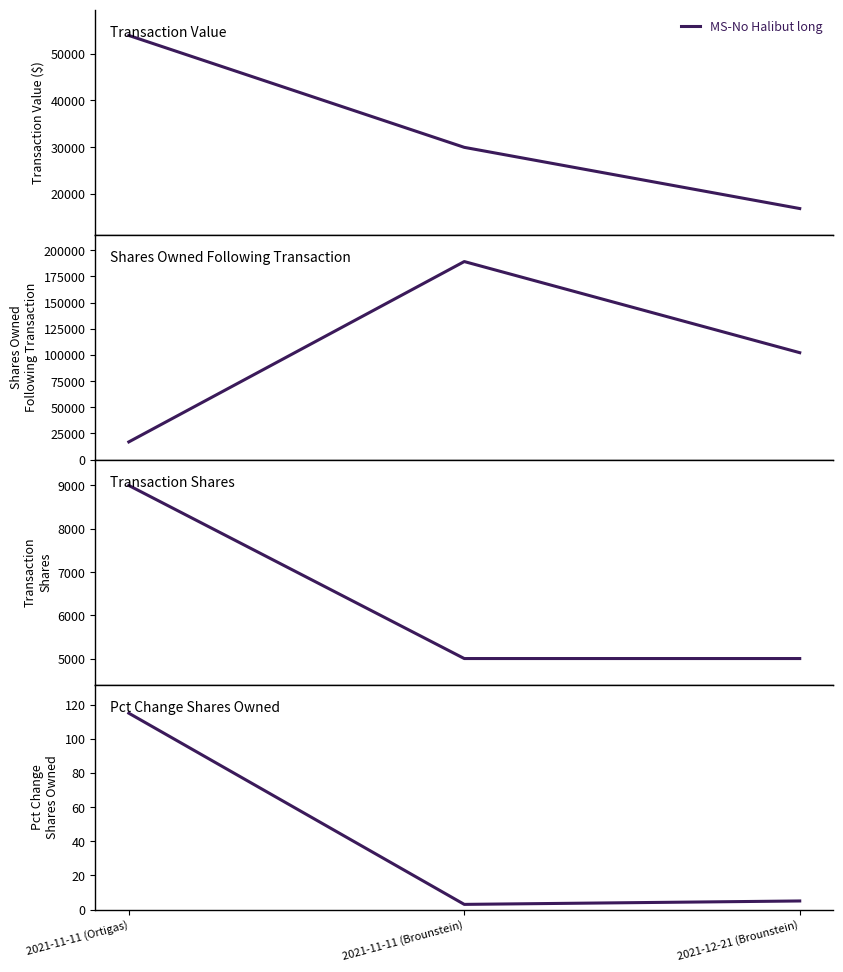

What is the ratio of the value at 2021-11-11 (Ortigas) to the value at 2021-11-11 (Brounstein)?

38.3